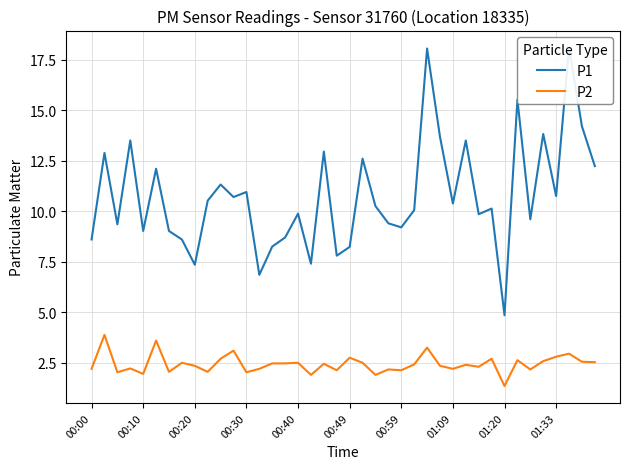

How many series are shown in this chart?

2